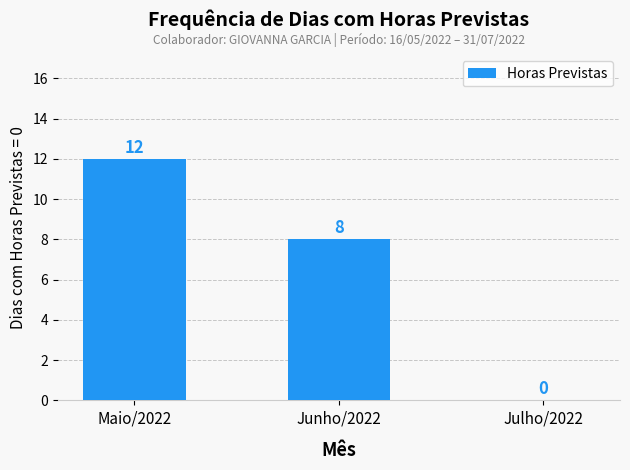

What is the change in value from Maio/2022 to Julho/2022?

-12